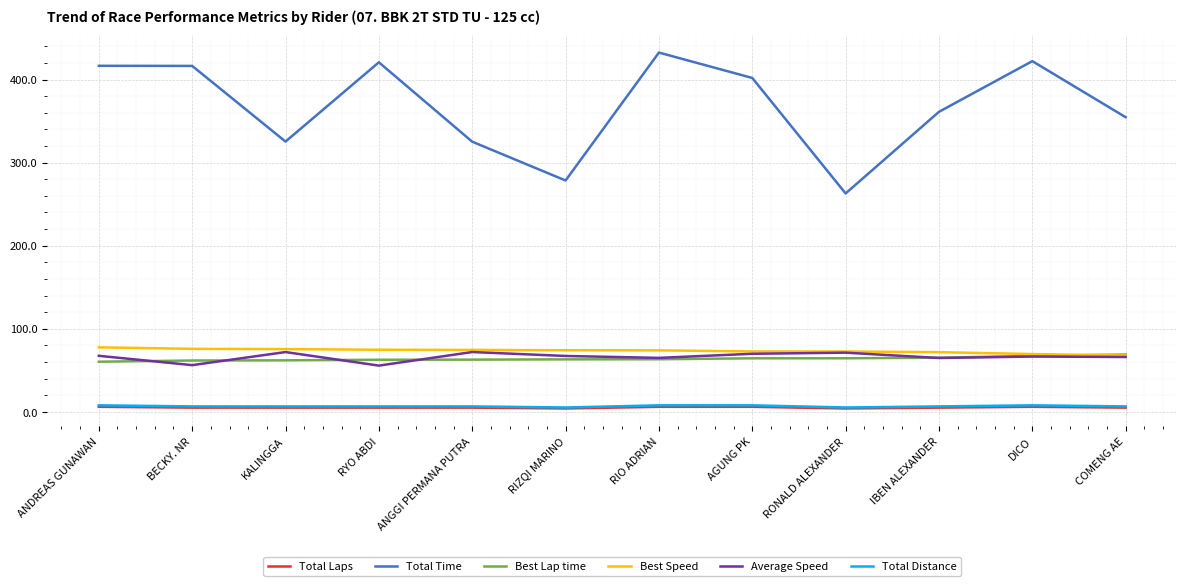

True or false: Best Speed and Total Distance cross at least once.

False